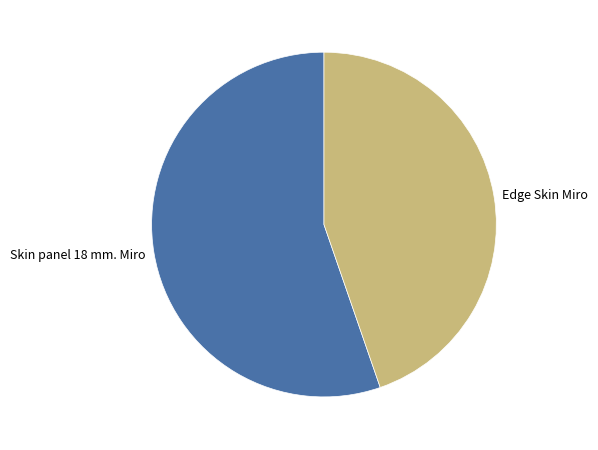

Rank the categories by value from highest to lowest.

Skin panel 18 mm. Miro, Edge Skin Miro